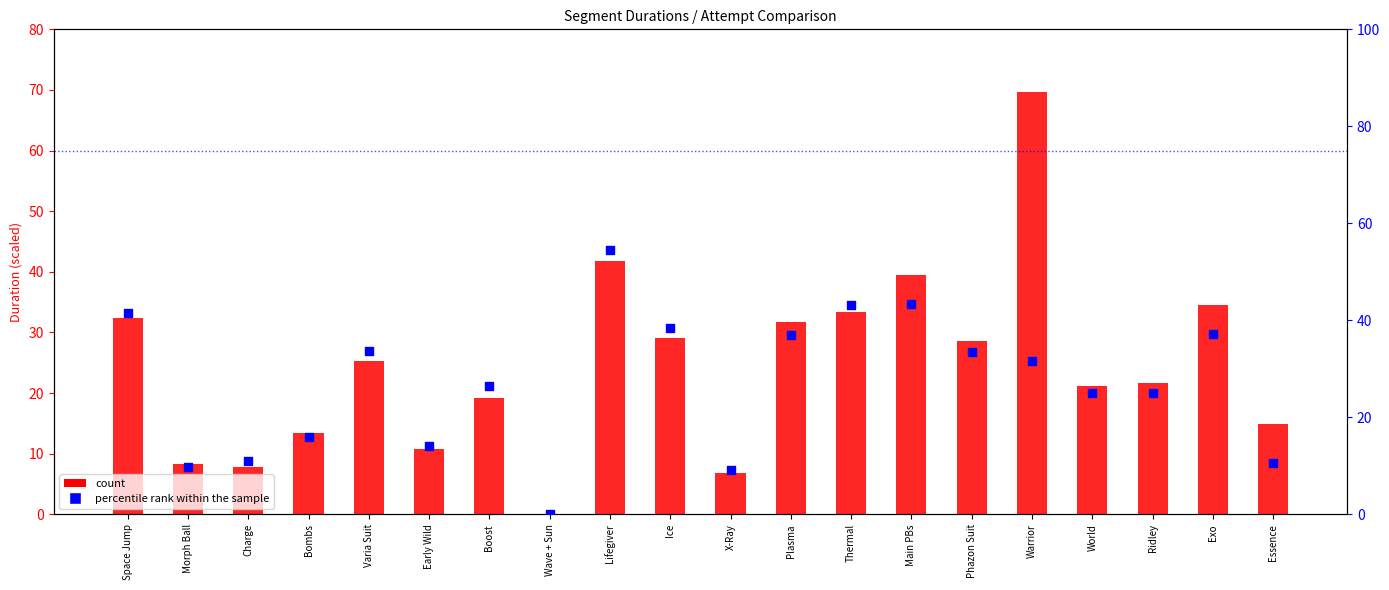

Which series has the largest Y range (max minus min)?

count